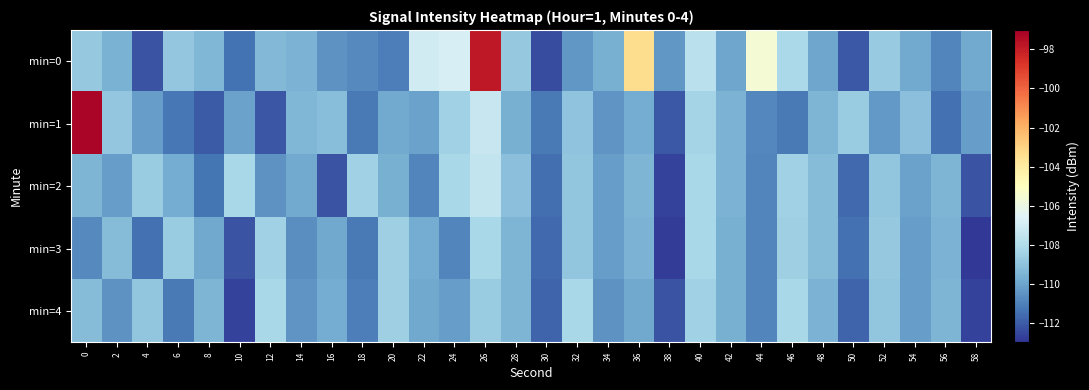

Reading left to right, what are all the values shown in this chart?

min=0: 0=-108.8	2=-109.6	4=-112.2	6=-108.8	8=-109.4	10=-111.4	12=-109.4	14=-109.5	16=-110.5	18=-110.8	20=-111.1	22=-107.0	24=-106.9	26=-97.9	28=-108.8	30=-112.4	32=-110.4	34=-109.7	36=-103.4	38=-110.4	40=-107.7	42=-109.9	44=-105.6	46=-108.2	48=-110.0	50=-112.1	52=-108.7	54=-109.9	56=-110.9	58=-109.8
min=1: 0=-97.2	2=-108.9	4=-110.2	6=-111.3	8=-112.1	10=-110.1	12=-112.2	14=-109.4	16=-109.2	18=-111.2	20=-109.8	22=-110.1	24=-108.5	26=-107.3	28=-109.7	30=-111.2	32=-109.0	34=-110.5	36=-109.8	38=-112.1	40=-108.3	42=-109.5	44=-110.9	46=-111.2	48=-109.5	50=-108.7	52=-110.3	54=-109.1	56=-111.5	58=-110.2
min=2: 0=-109.5	2=-110.2	4=-108.7	6=-109.8	8=-111.3	10=-108.2	12=-110.6	14=-109.9	16=-112.2	18=-108.5	20=-109.7	22=-110.9	24=-108.2	26=-107.5	28=-109.1	30=-111.6	32=-108.9	34=-110.2	36=-109.5	38=-112.7	40=-108.2	42=-109.6	44=-110.9	46=-108.5	48=-109.2	50=-111.7	52=-108.9	54=-110.1	56=-109.5	58=-112.2
min=3: 0=-110.8	2=-109.2	4=-111.5	6=-108.7	8=-109.9	10=-112.2	12=-108.5	14=-110.7	16=-109.9	18=-111.2	20=-108.6	22=-109.8	24=-110.9	26=-108.2	28=-109.5	30=-111.7	32=-108.9	34=-110.2	36=-109.6	38=-112.8	40=-108.2	42=-109.7	44=-110.9	46=-108.6	48=-109.2	50=-111.5	52=-108.8	54=-110.2	56=-109.6	58=-112.9
min=4: 0=-109.2	2=-110.6	4=-108.9	6=-111.2	8=-109.5	10=-112.7	12=-108.2	14=-110.5	16=-109.8	18=-111.1	20=-108.6	22=-109.9	24=-110.2	26=-108.7	28=-109.5	30=-111.8	32=-108.2	34=-110.6	36=-109.9	38=-112.2	40=-108.5	42=-109.7	44=-110.9	46=-108.2	48=-109.6	50=-111.8	52=-108.9	54=-110.2	56=-109.5	58=-112.7